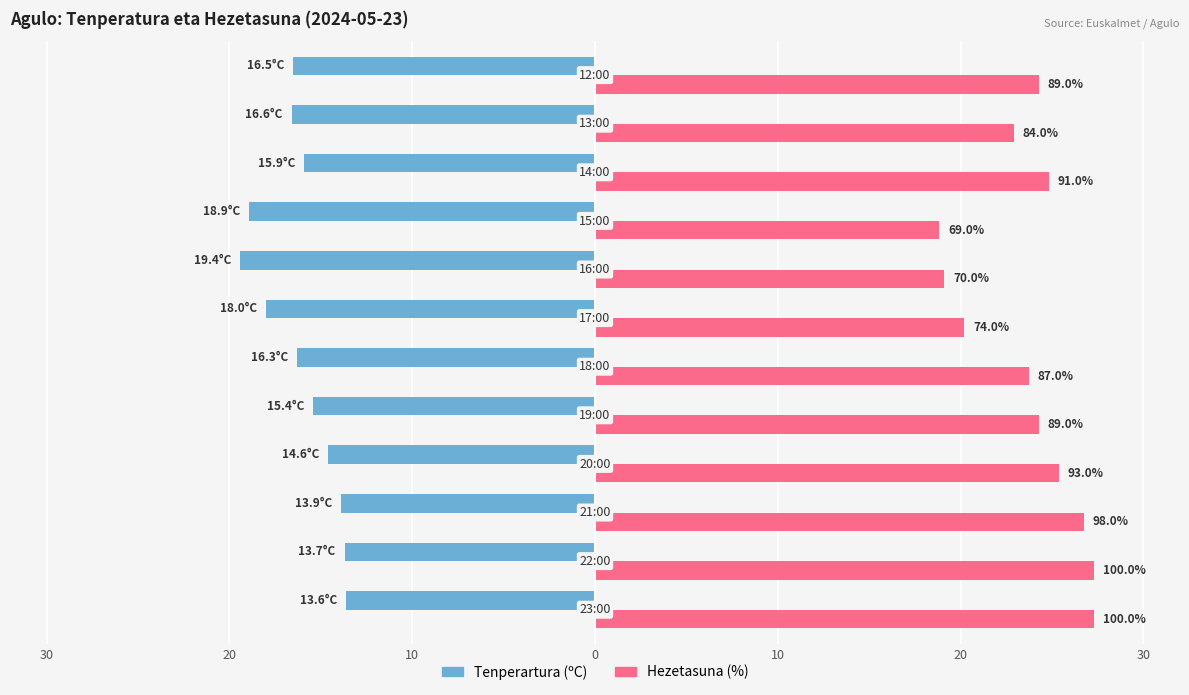

What are all the series names shown in the legend?

Tenperartura (ºC), Hezetasuna (%)